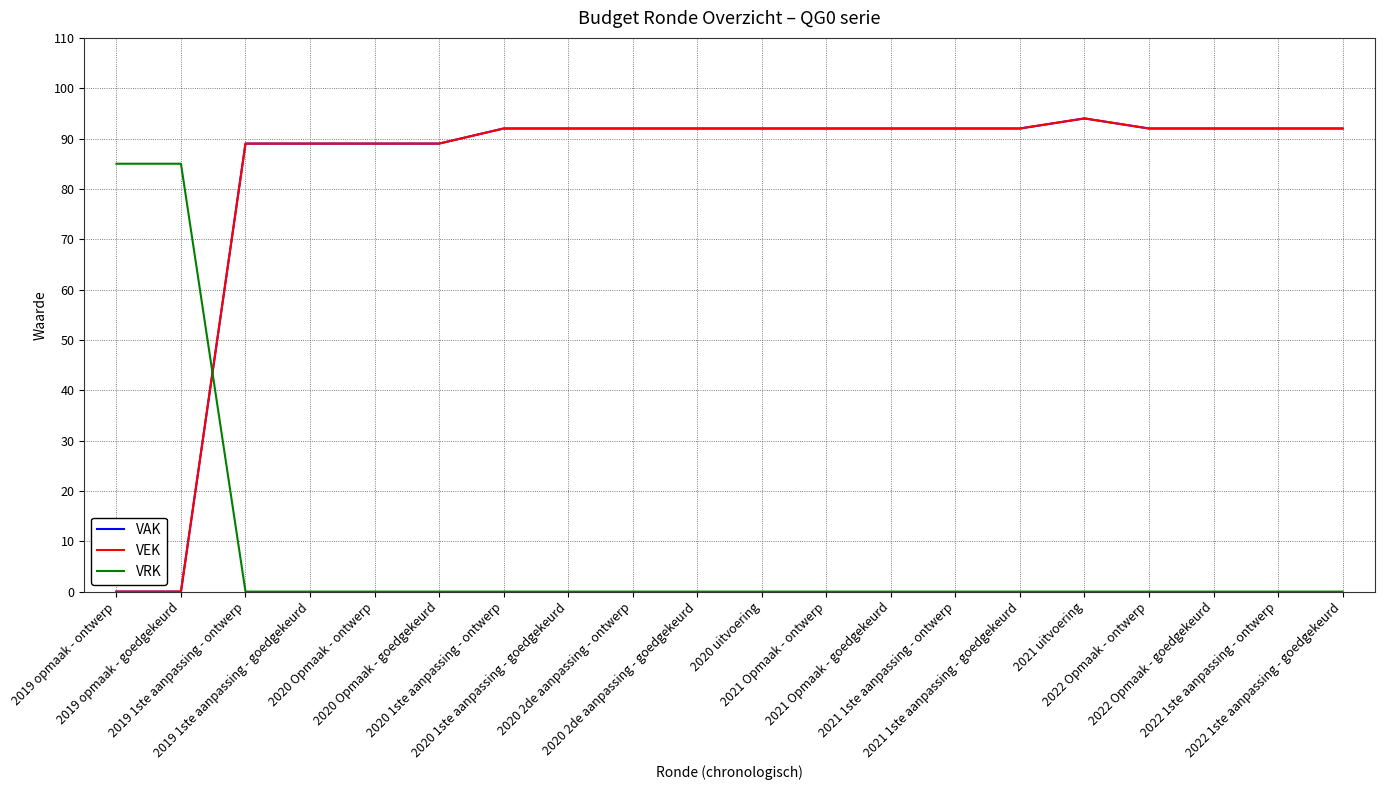

Does the chart have visible grid lines?

Yes